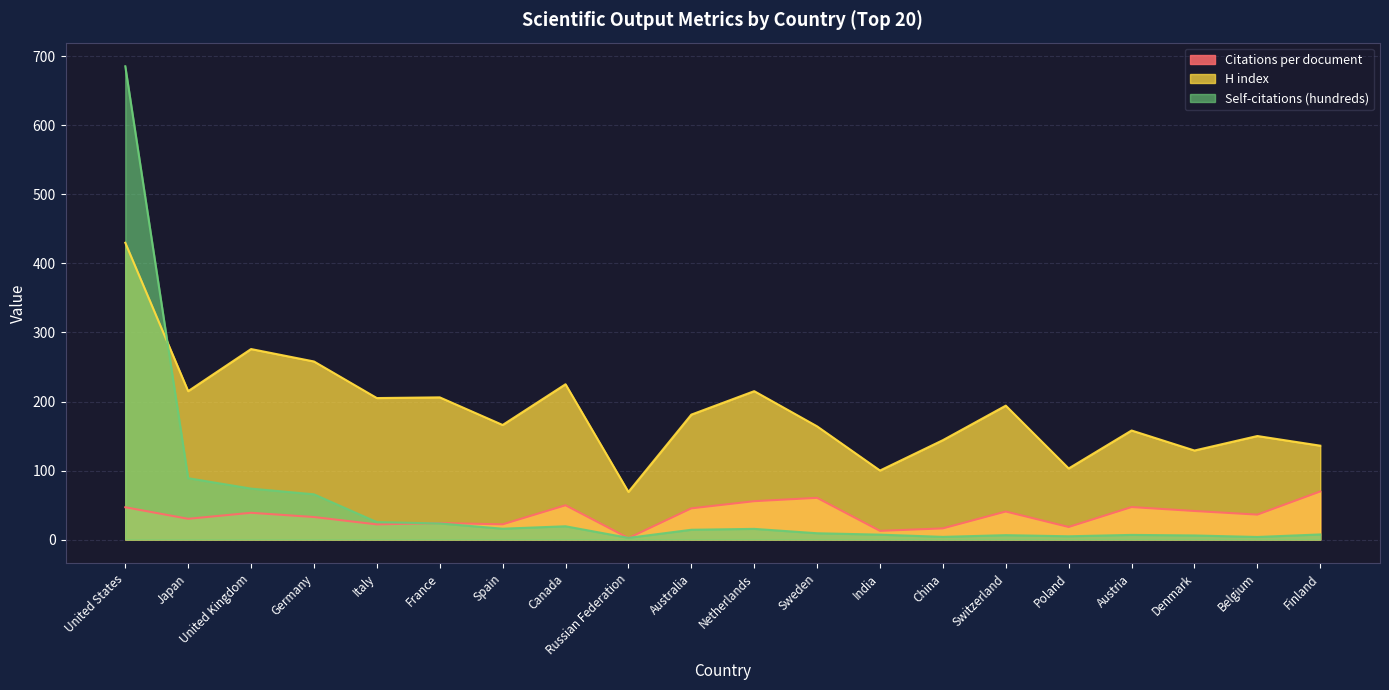

True or false: H index and Self-citations (hundreds) intersect in this chart.

True